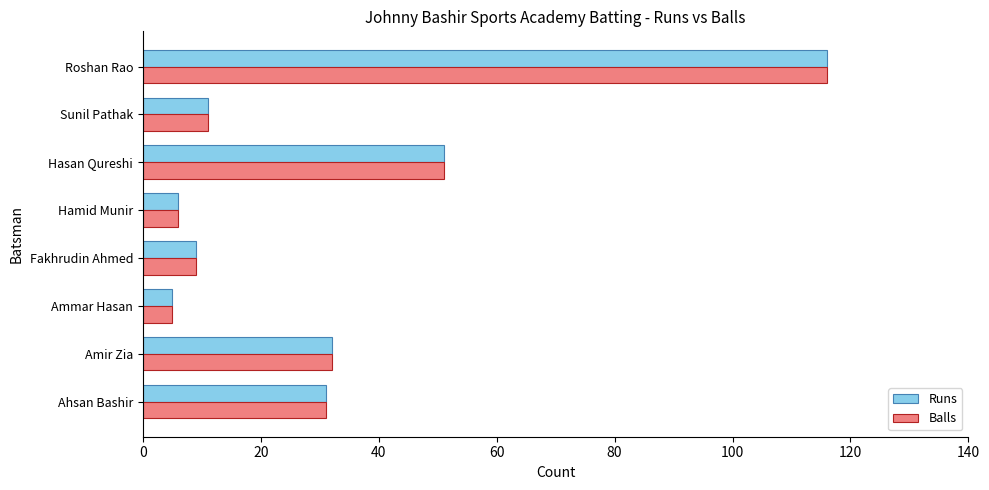

Where is Runs nearest to the value 60?

Hasan Qureshi